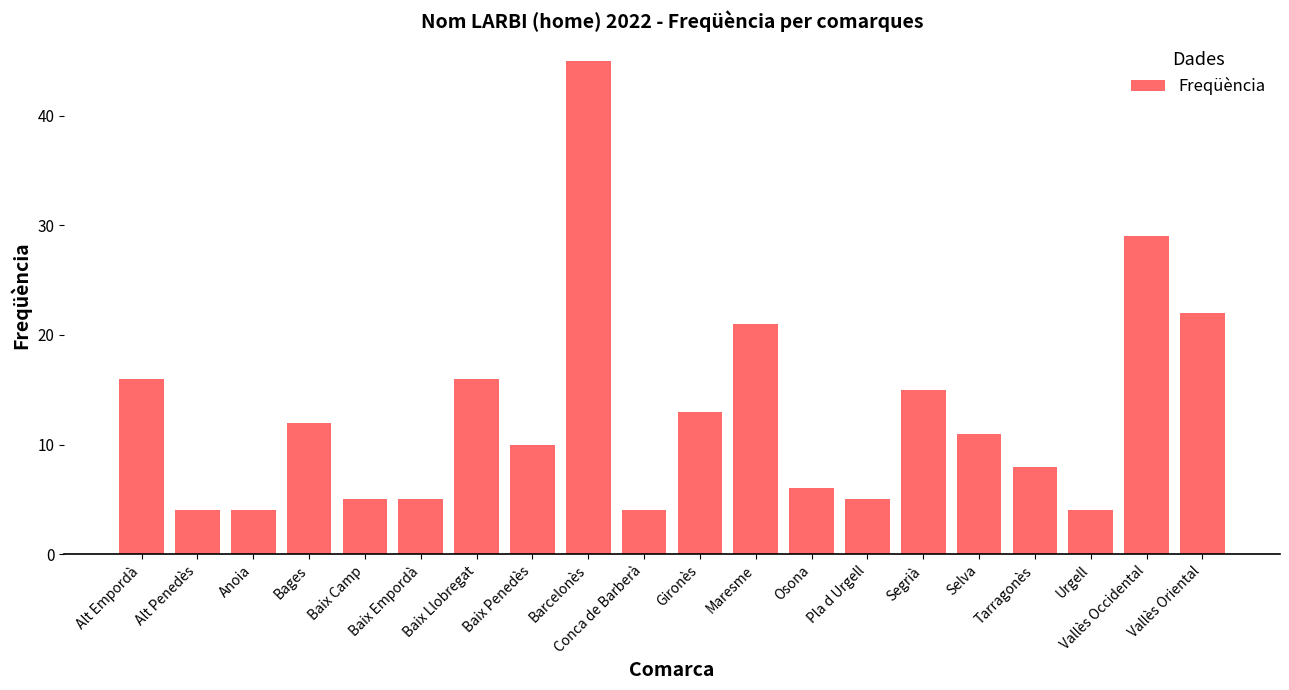

Which has a higher value, Tarragonès or Baix Empordà?

Tarragonès